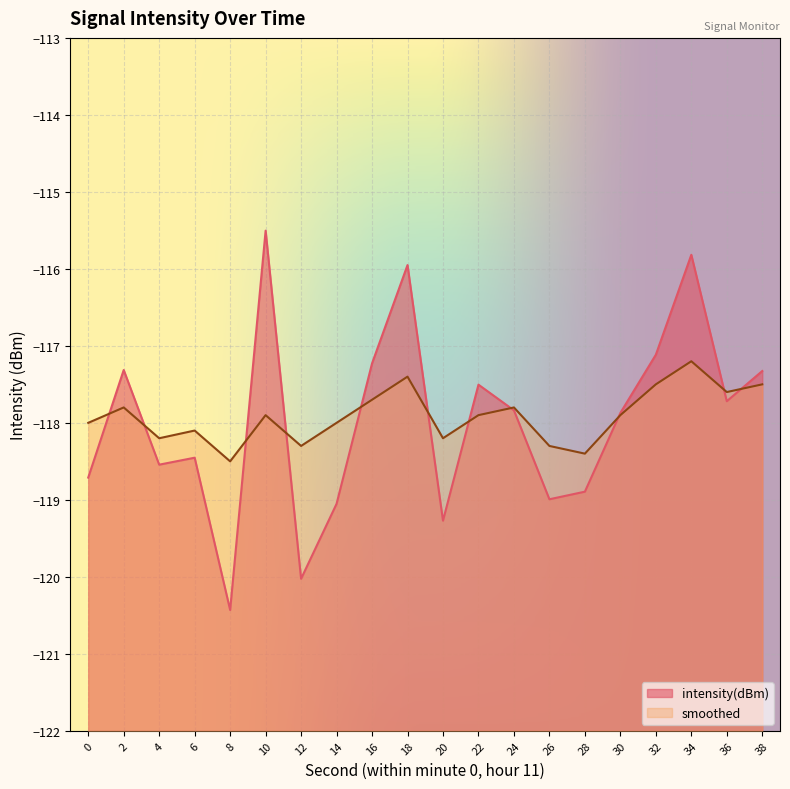

What are all the series names shown in the legend?

intensity(dBm), smoothed